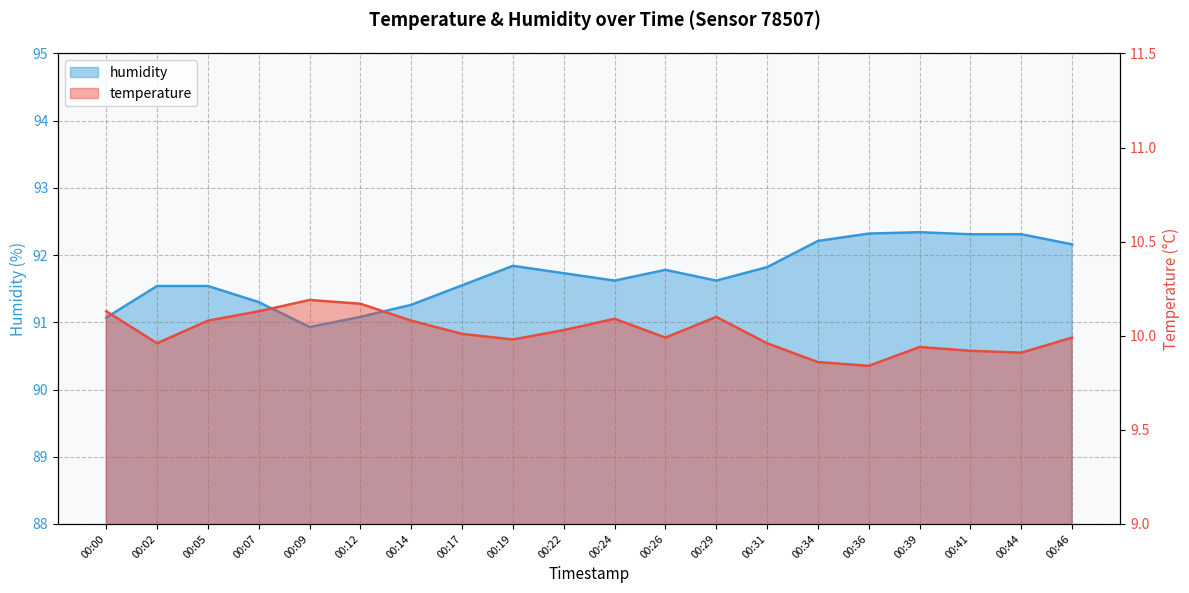

Is it true that temperature equals 10.0 at 00:02?

True